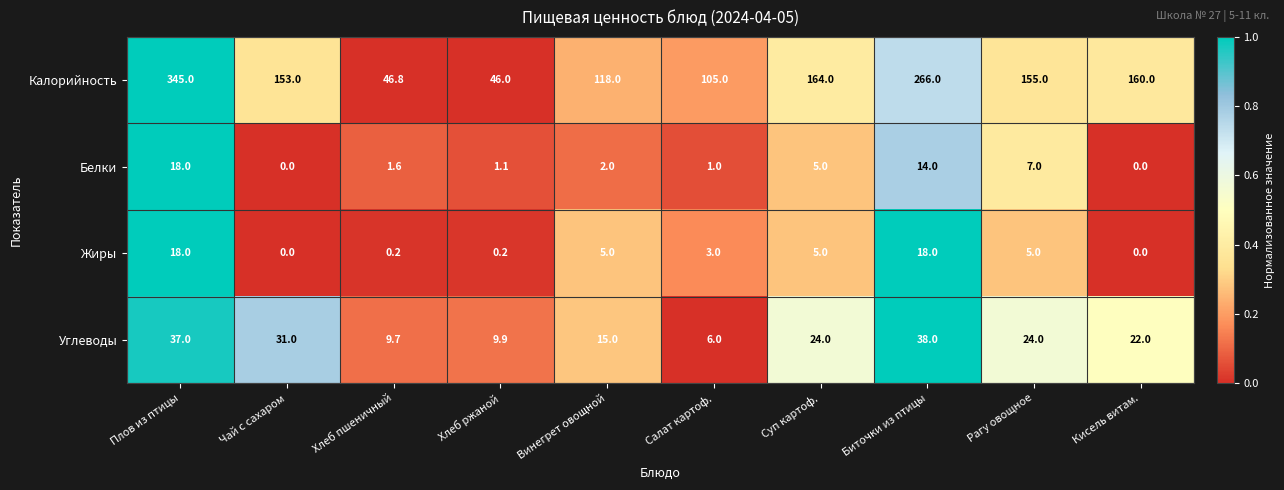

Where is Калорийность nearest to the value 195?

Суп картоф.